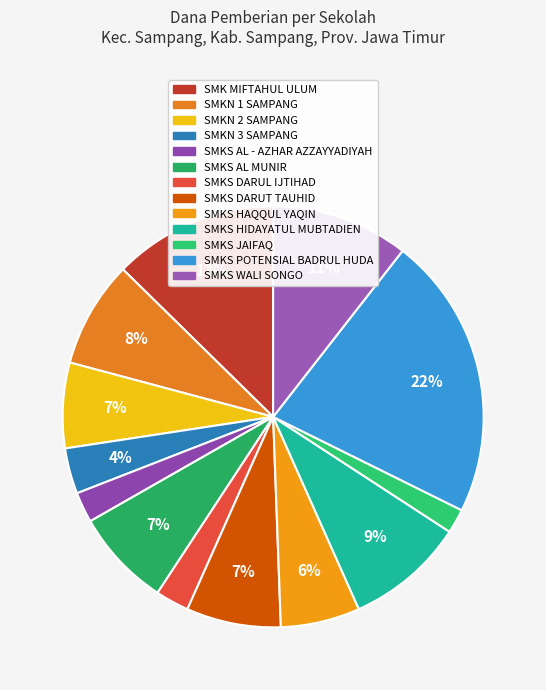

Is SMKN 2 SAMPANG the majority of the pie?

No